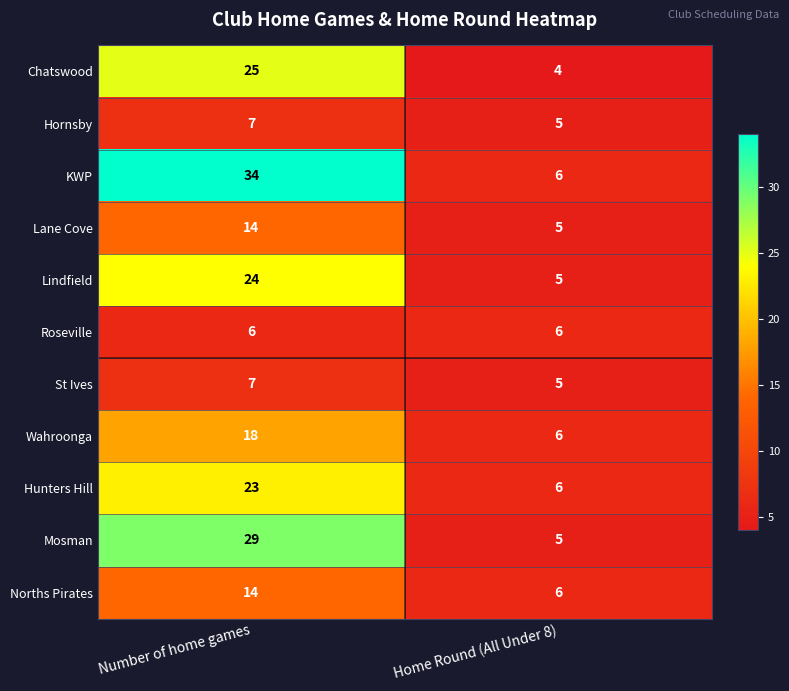

True or false: St Ives has a value of 4 at Number of home games.

False